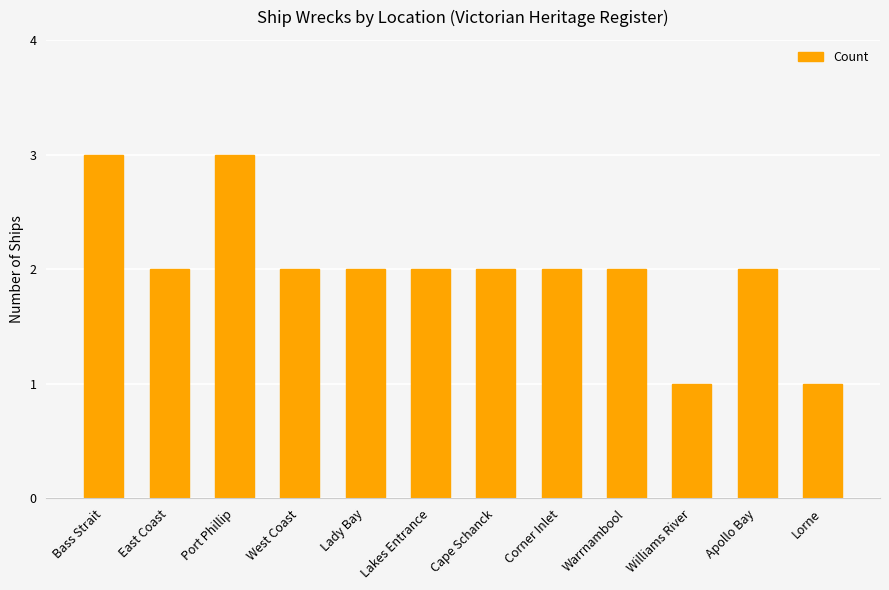

What is the smallest value displayed?

1